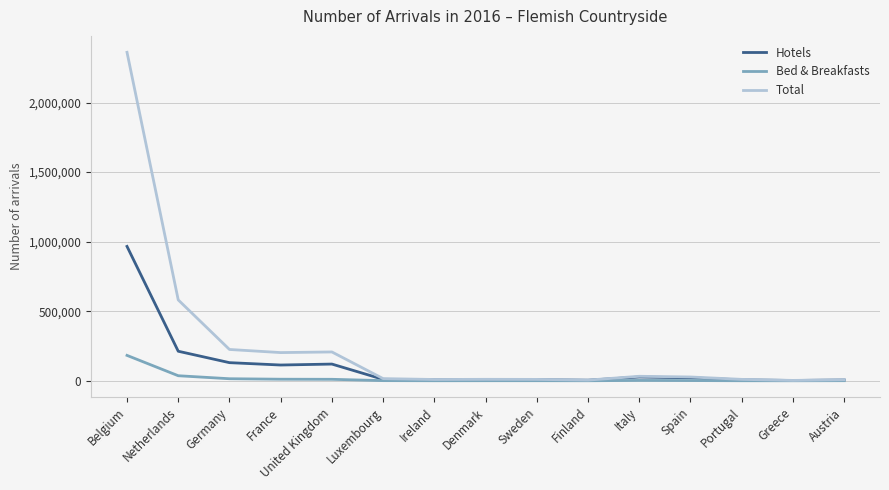

What is the total value across all series at Netherlands?

830115